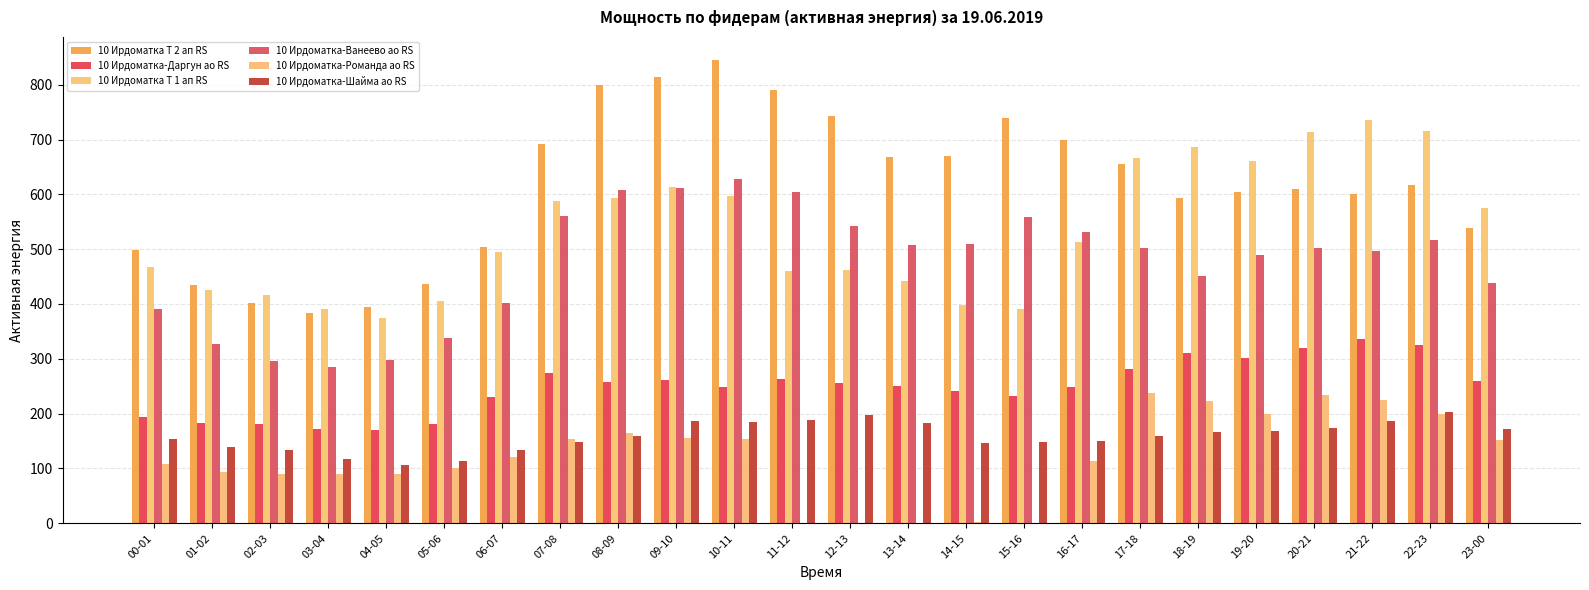

At 15-16, list the series in order from smallest to largest.

10 Ирдоматка-Романда ао RS, 10 Ирдоматка-Шайма ао RS, 10 Ирдоматка-Даргун ао RS, 10 Ирдоматка Т 1 ап RS, 10 Ирдоматка-Ванеево ао RS, 10 Ирдоматка Т 2 ап RS